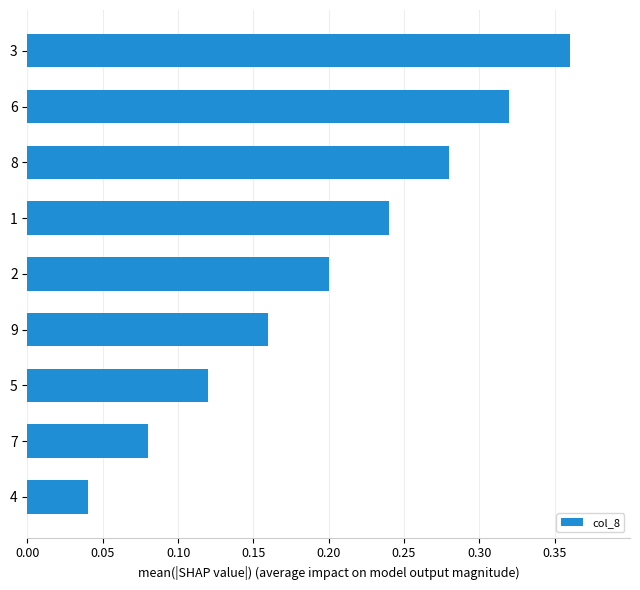

What is the sum of all values?

1.8